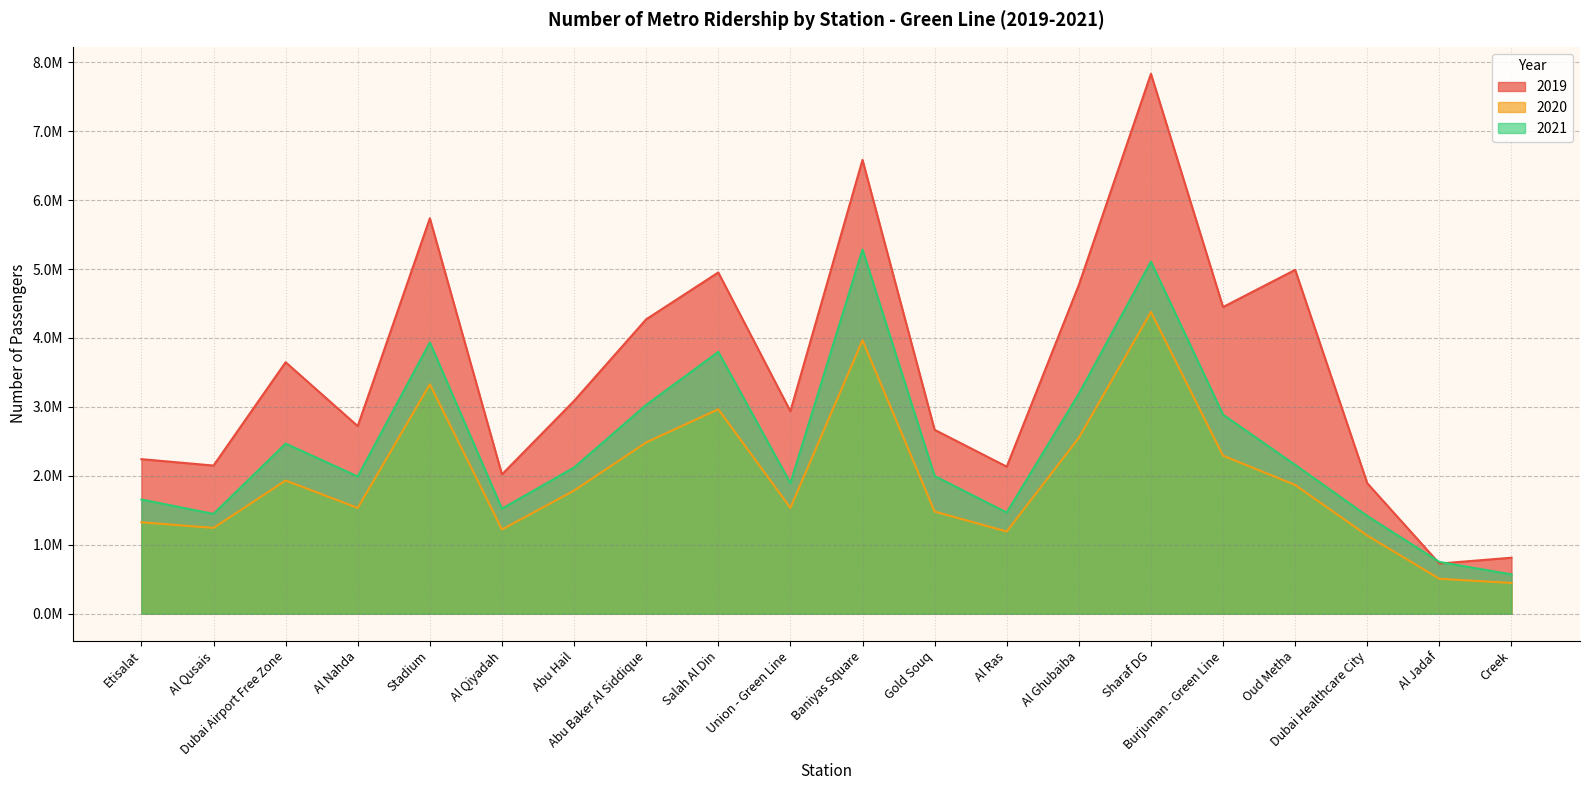

True or false: 2019 has more than 2 interior local peaks.

True